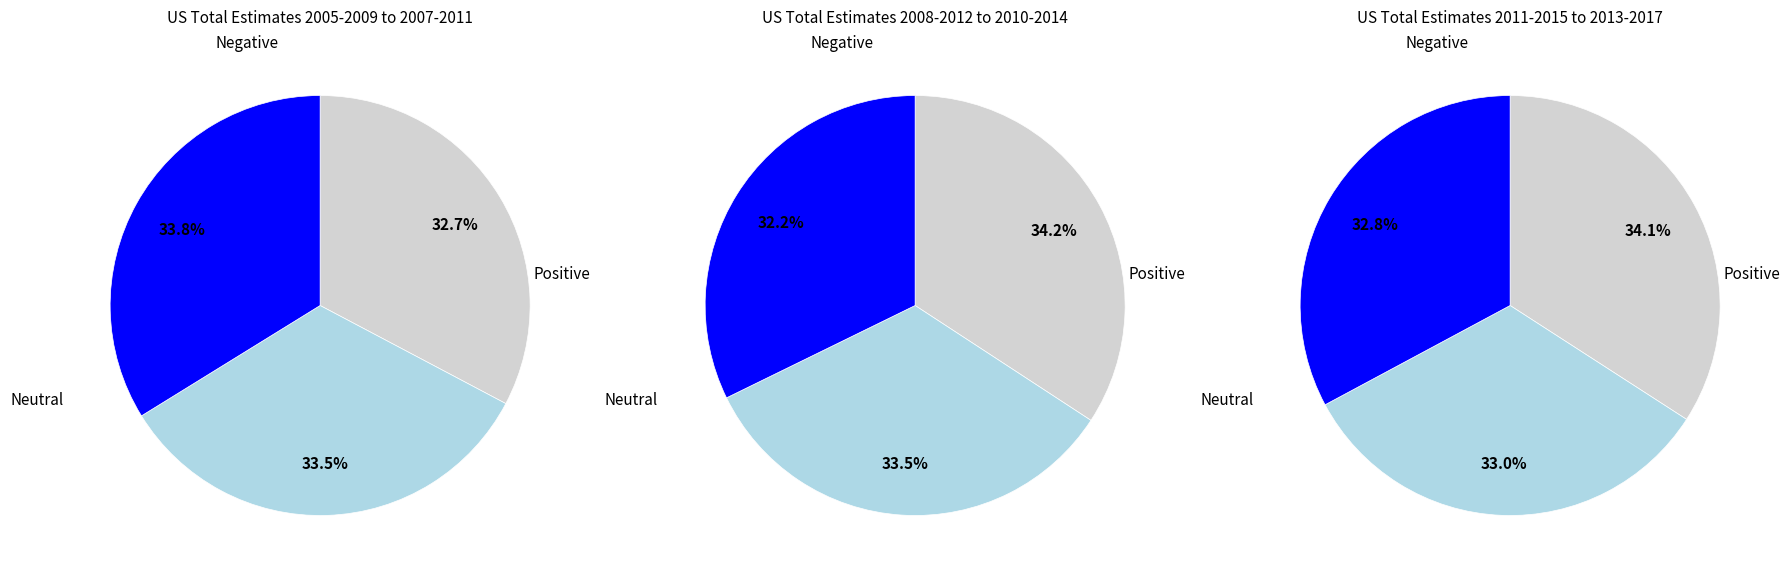

Does 2010-2014 represent more than half of the total?

No